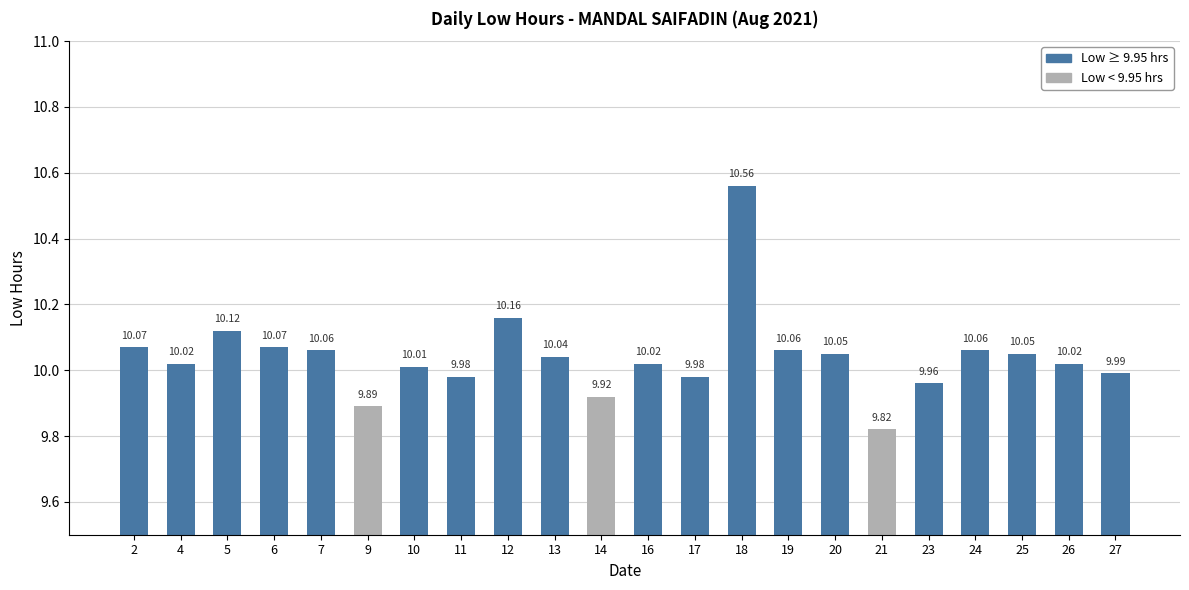

How many data points are less than 10?

7